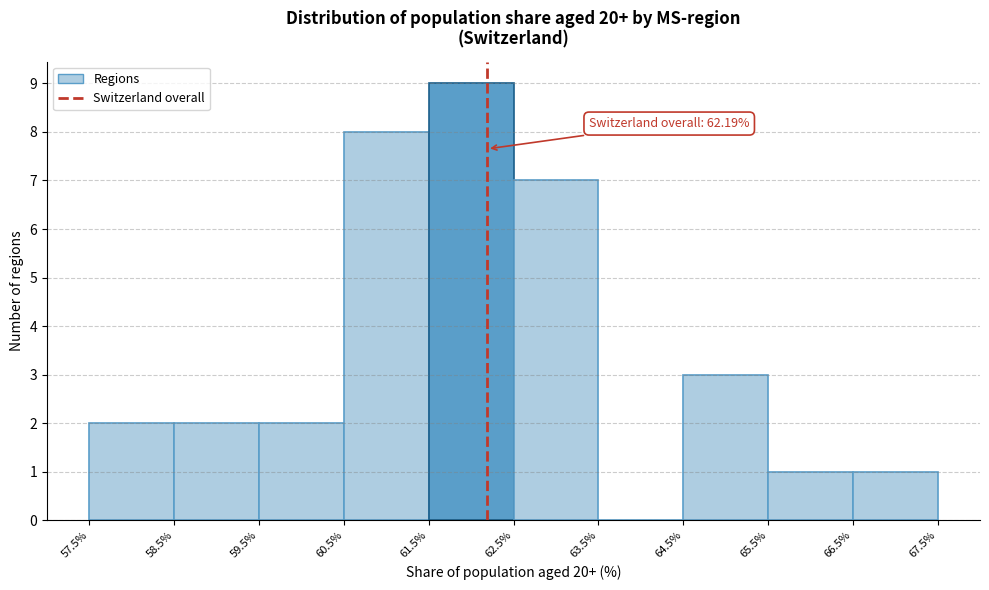

Over which range of the x-axis is the bar tallest?

61.5% to 62.5%